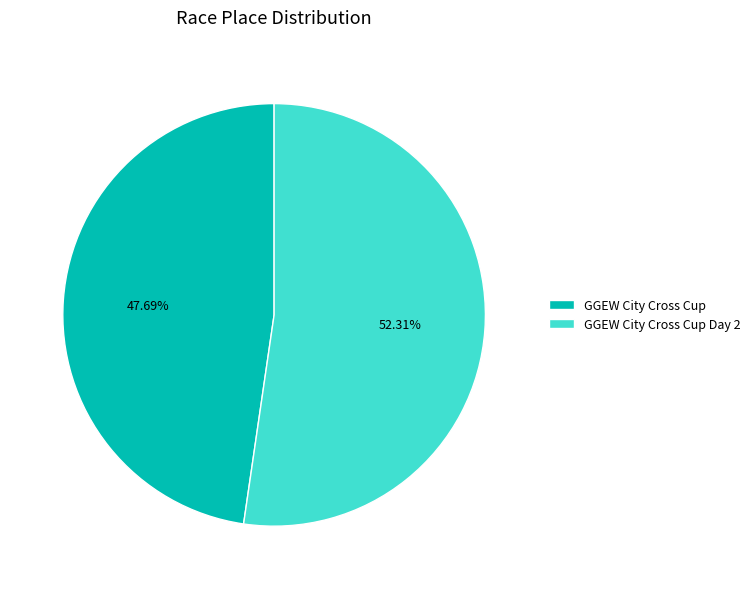

Count the number of slices in the pie.

2